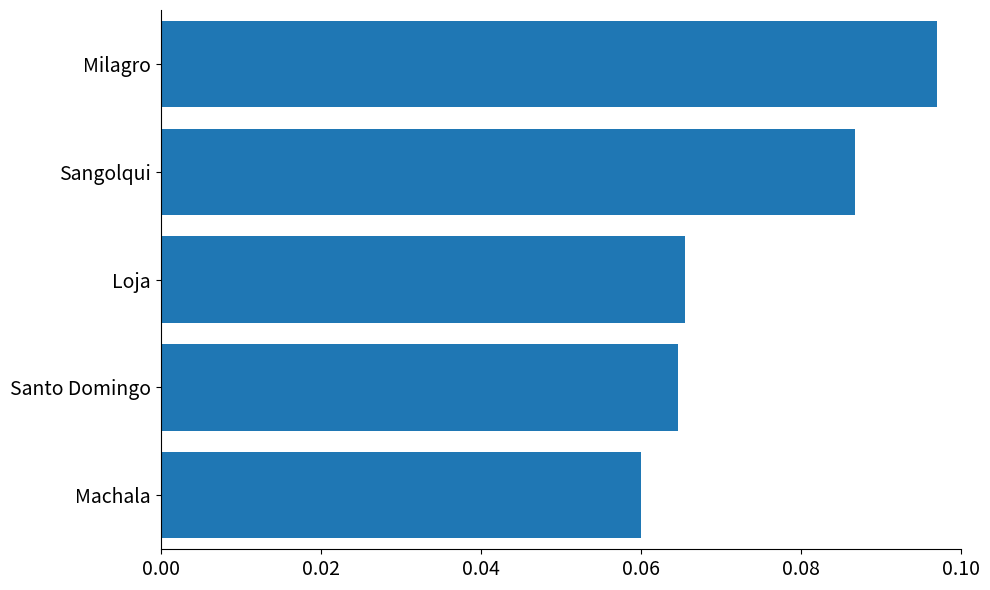

List the labels in order of value, smallest first.

Machala, Santo Domingo, Loja, Sangolqui, Milagro